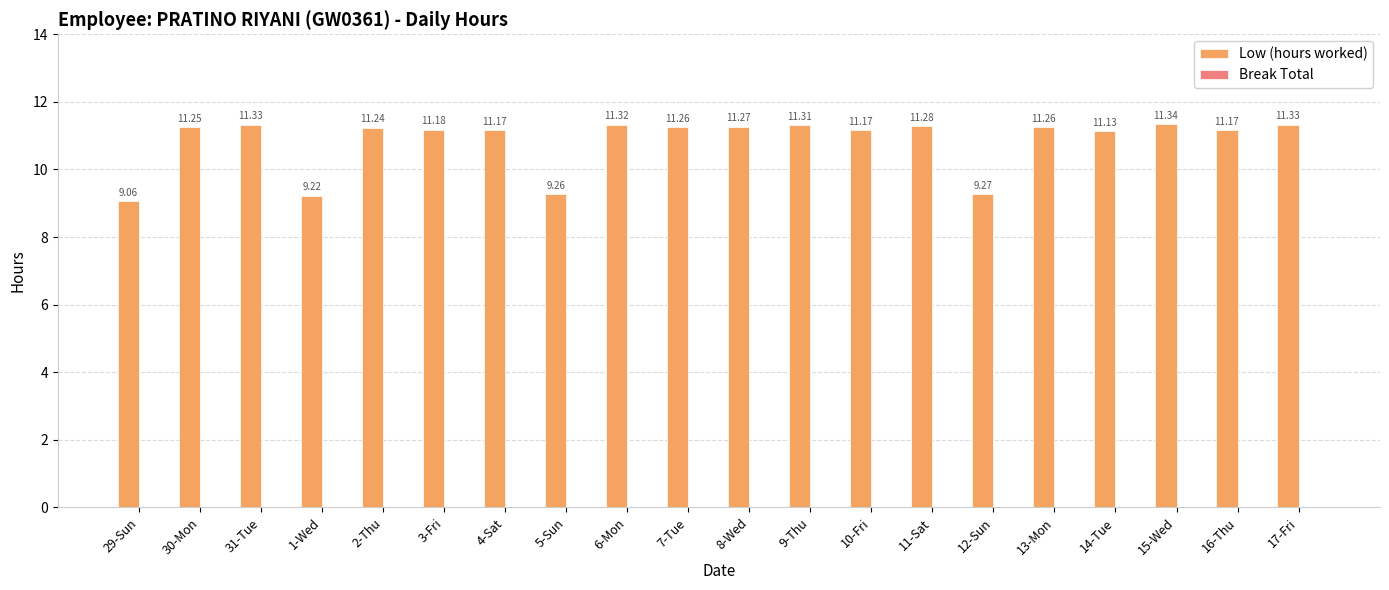

What is the change in value from 1-Wed to 9-Thu?

+2.1